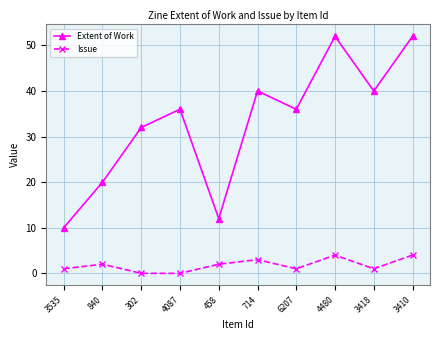

At which label does Extent of Work reach its minimum?

3535